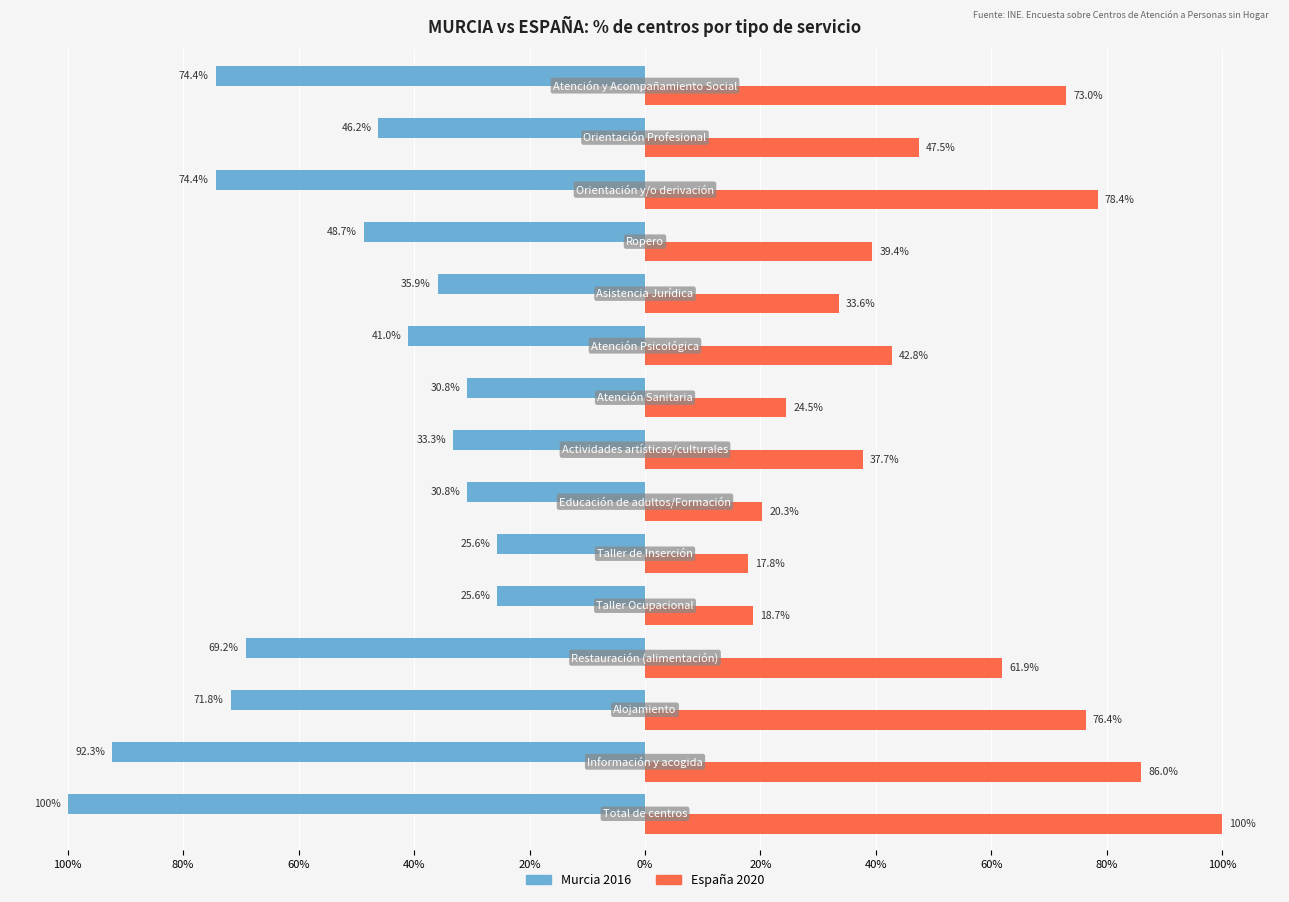

Reading right to left, list all the values displayed in this chart.

Murcia 2016: -74.4	-46.2	-74.4	-48.7	-35.9	-41.0	-30.8	-33.3	-30.8	-25.6	-25.6	-69.2	-71.8	-92.3	-100.0
España 2020: 73.0	47.5	78.4	39.4	33.6	42.8	24.5	37.7	20.3	17.8	18.7	61.9	76.4	86.0	100.0